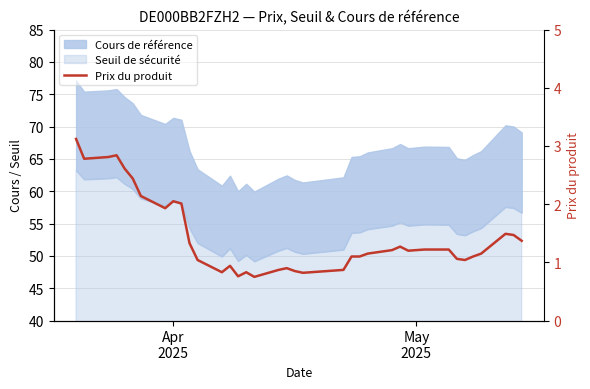

Reading left to right, what are all the values shown in this chart?

3.1	2.8	2.8	2.8	2.6	2.4	2.1	1.9	2.0	2.0	1.3	1.0	0.8	0.9	0.8	0.8	0.8	0.9	0.9	0.8	0.8	0.9	1.1	1.1	1.1	1.2	1.3	1.2	1.2	1.2	1.1	1.0	1.1	1.1	1.5	1.5	1.4